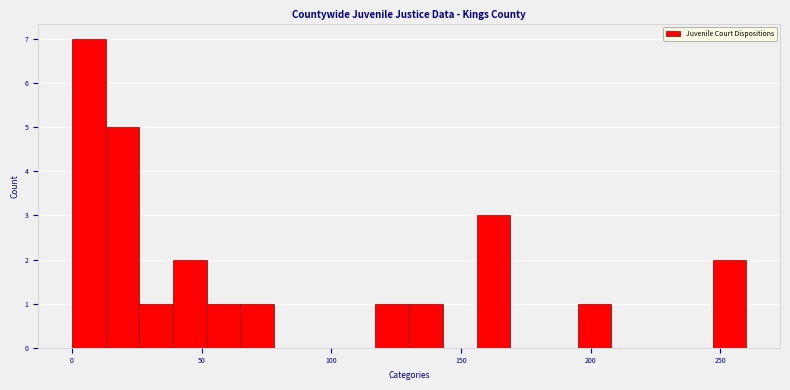

Read against the x-axis, roughly where is the centre of the tallest bar?

5